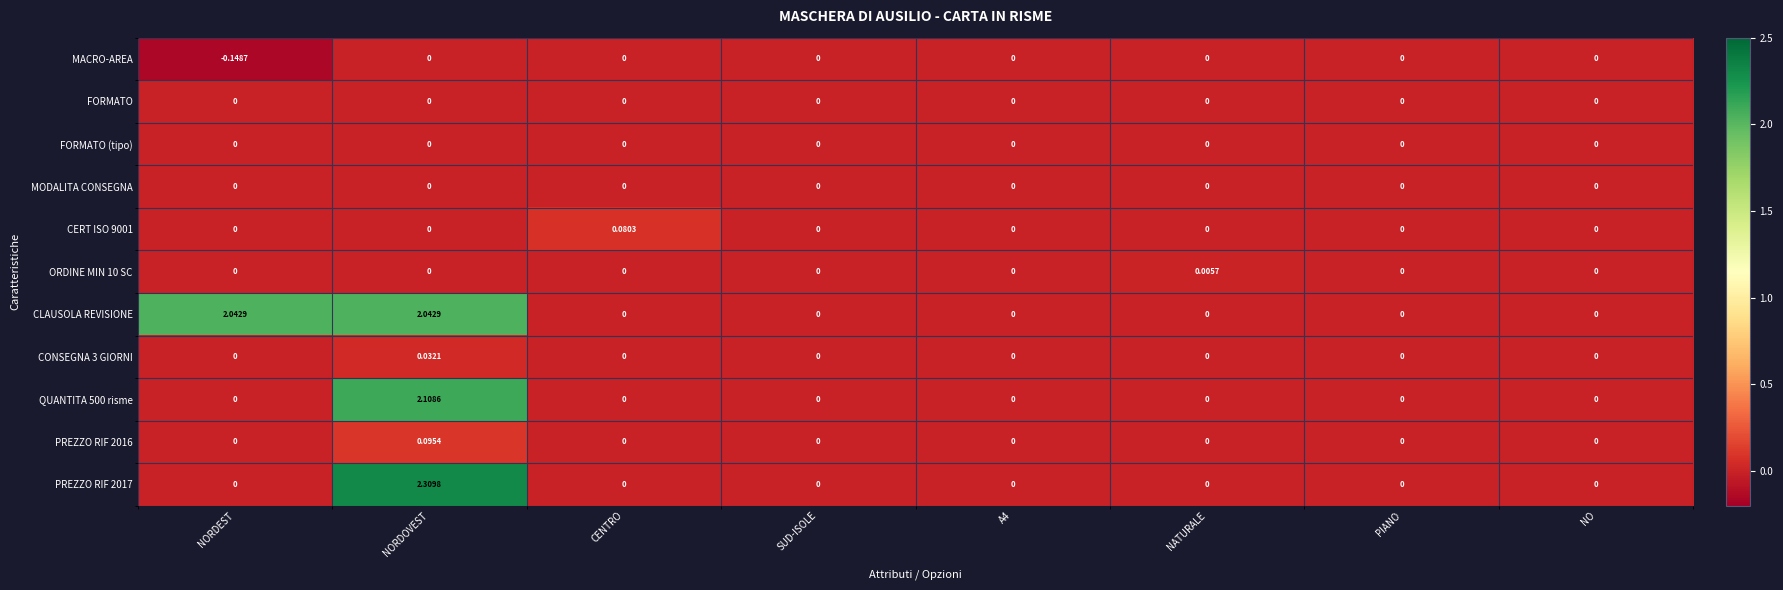

Which series has the largest total across all categories?

CLAUSOLA REVISIONE